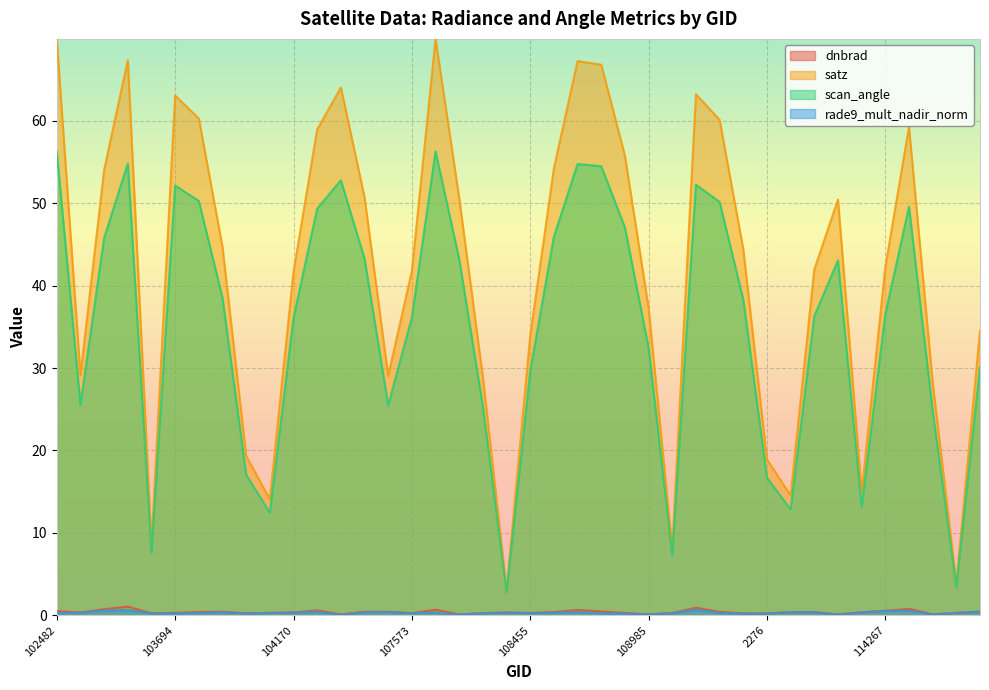

True or false: rade9_mult_nadir_norm and satz intersect in this chart.

False